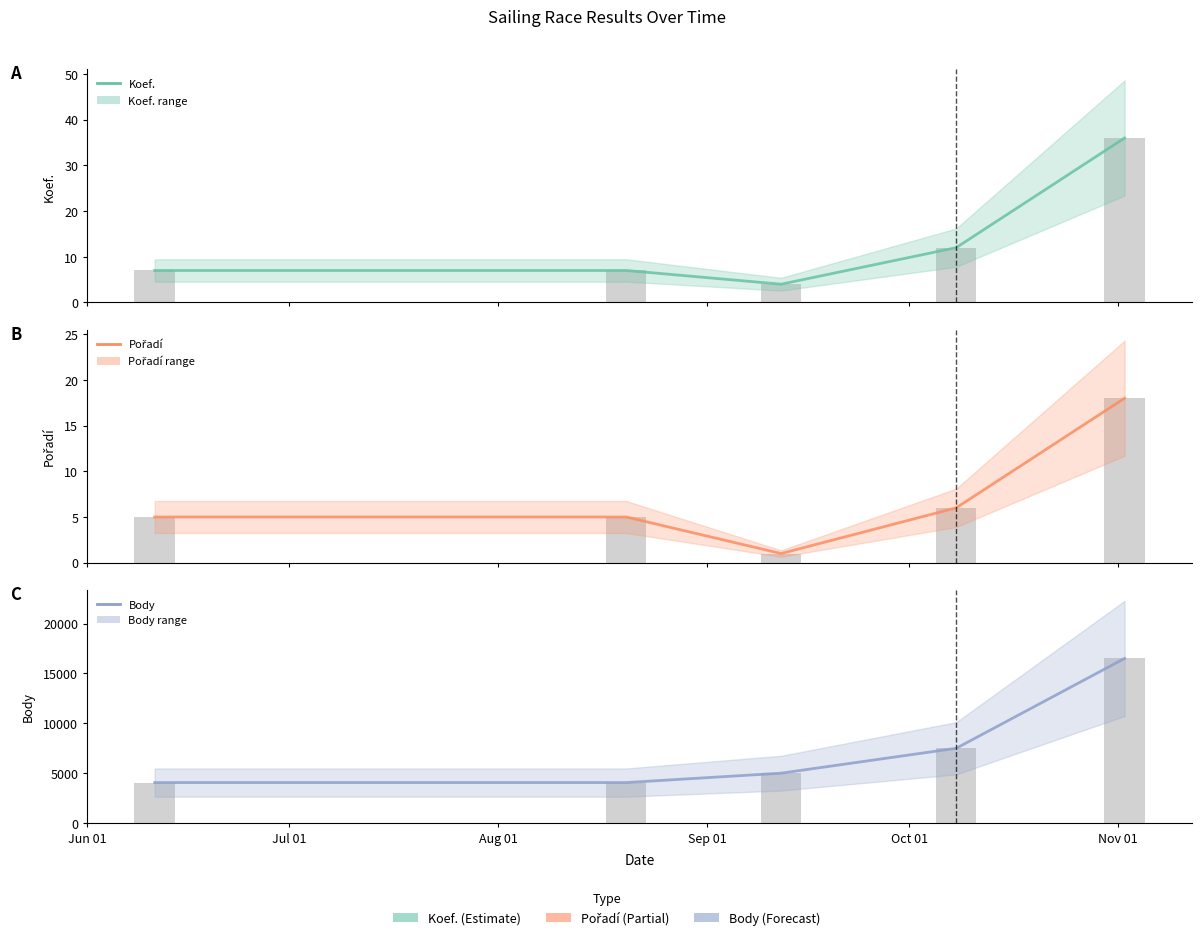

Which series changed the most between Jul 01 and Sep 01?

Body